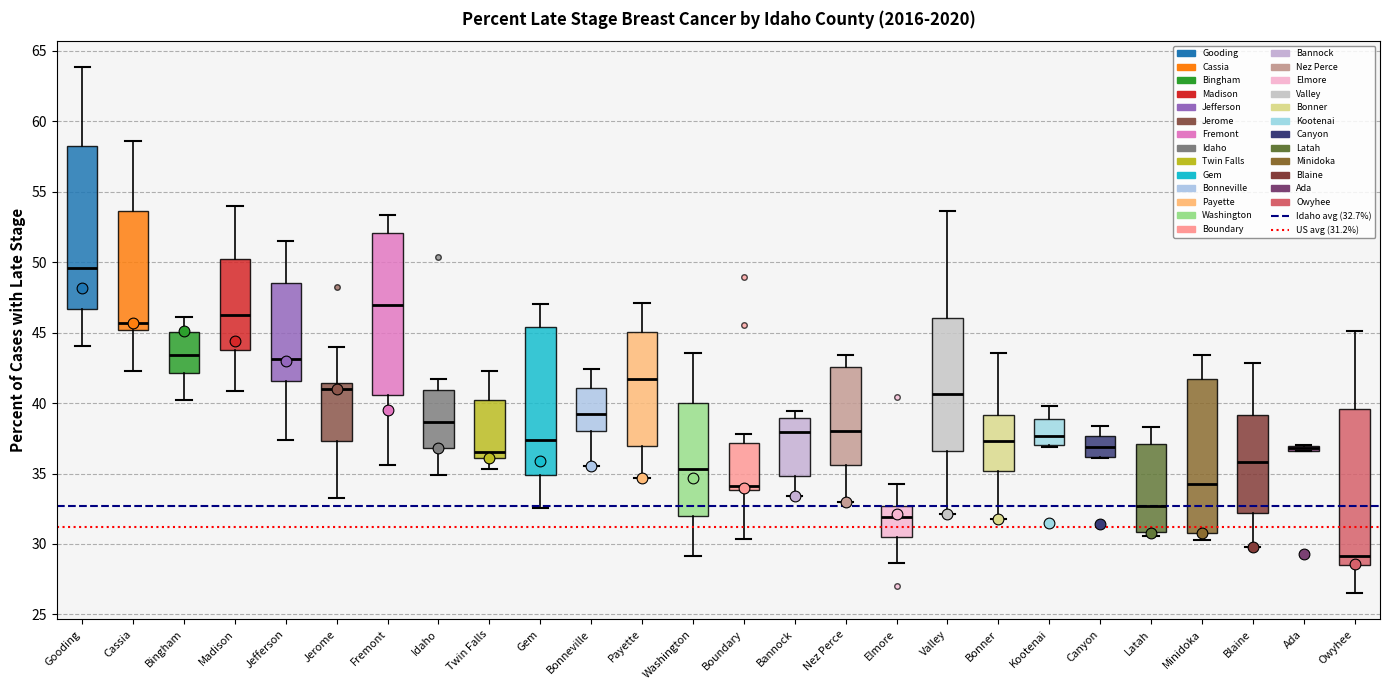

Where is the lower edge of the box for Gem on the y-axis? The values are not printed on the chart, so give them approximately, as read against the axis.

35.0